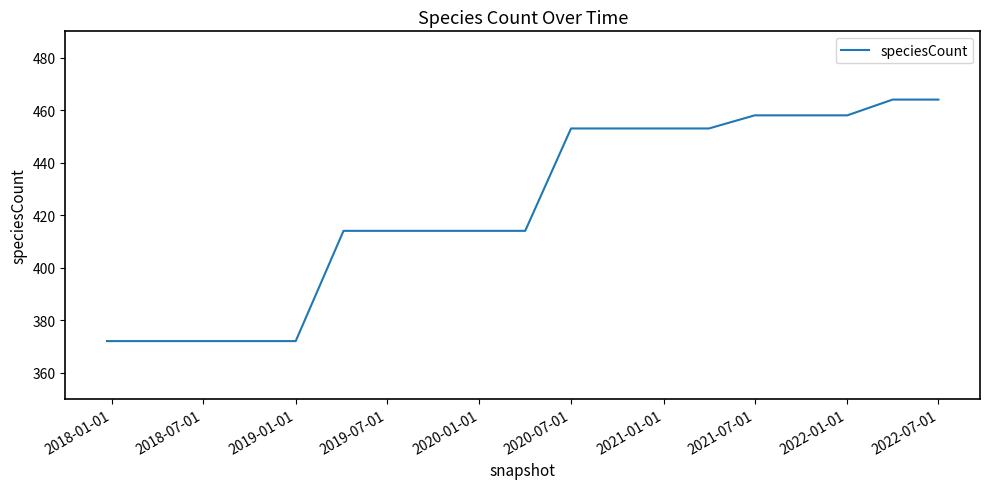

What is the greatest value displayed?

464